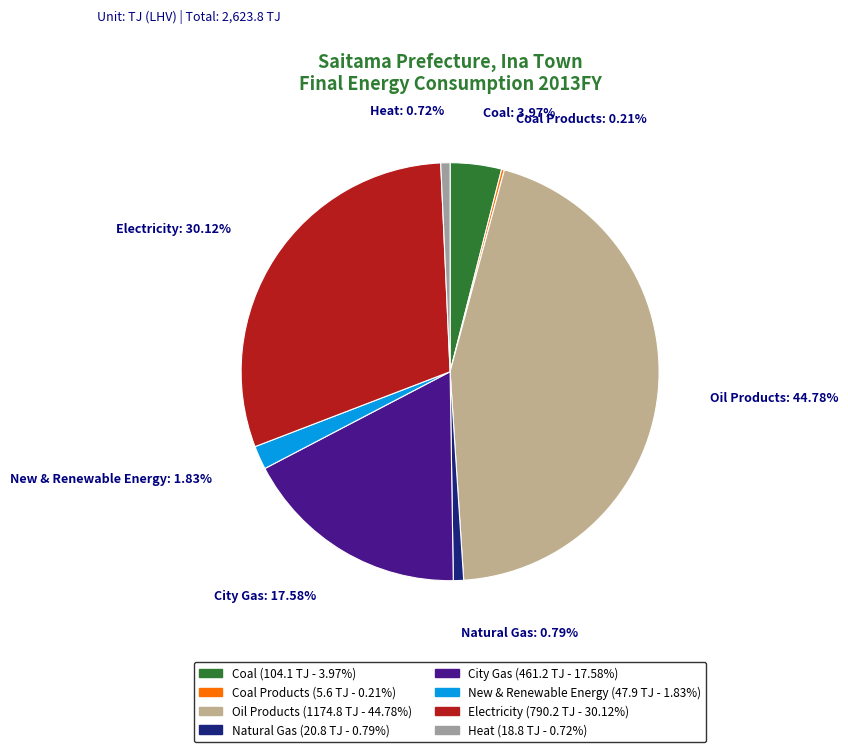

Does any single category account for the majority?

No